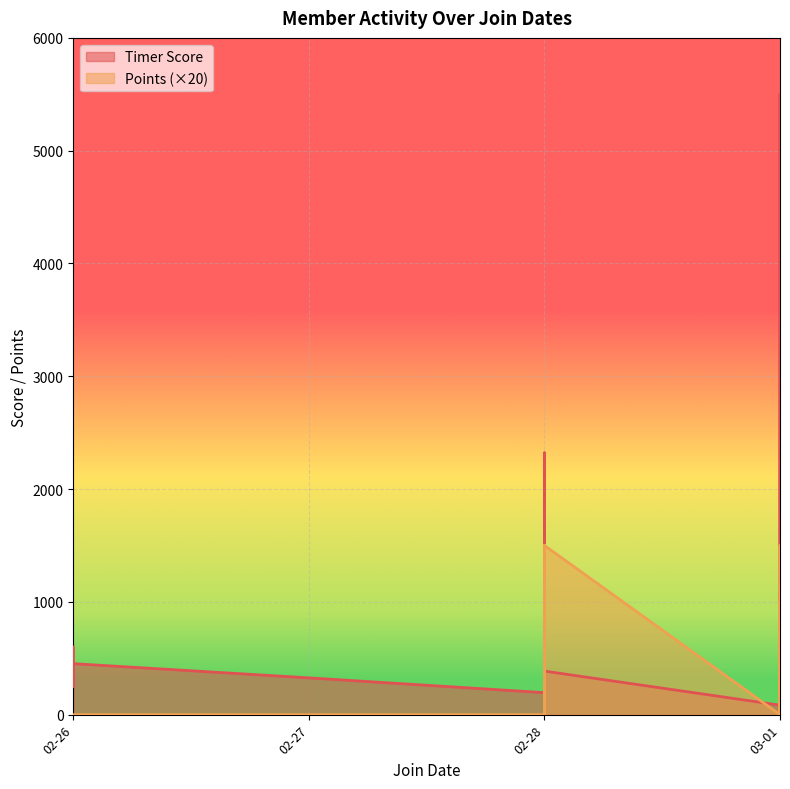

How many lines are shown in the chart?

2